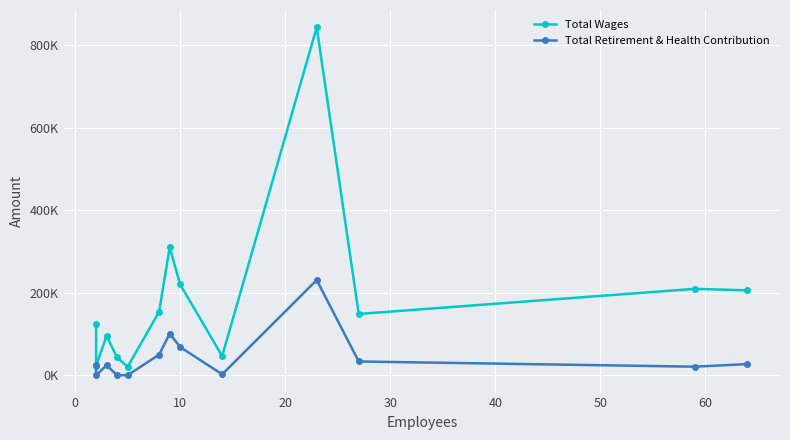

How many lines are shown in the chart?

2